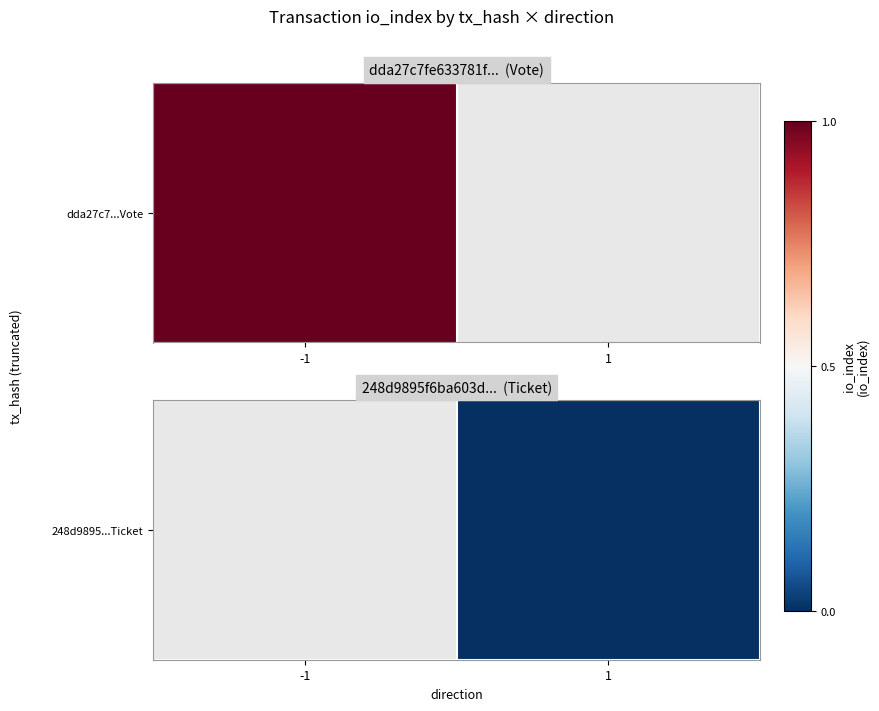

Is it true that the value at 1 is nan?

False